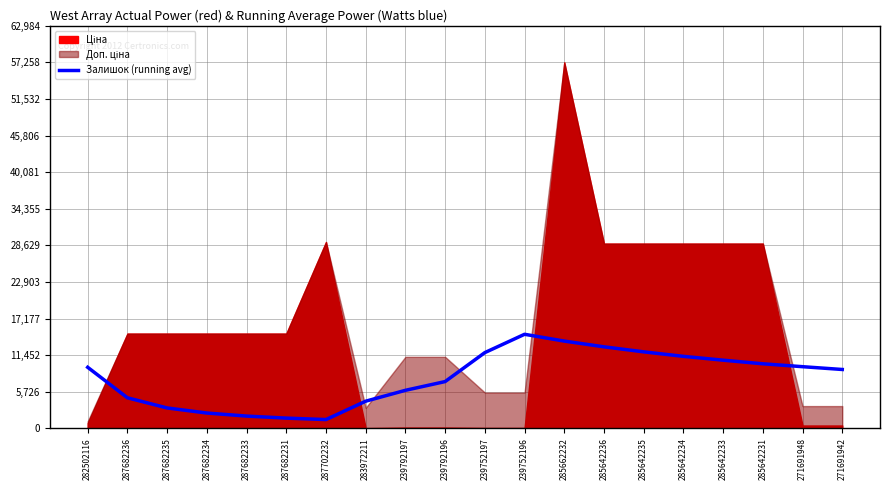

Is it true that Залишок (running avg) equals 18198.9 at 285642233?

False